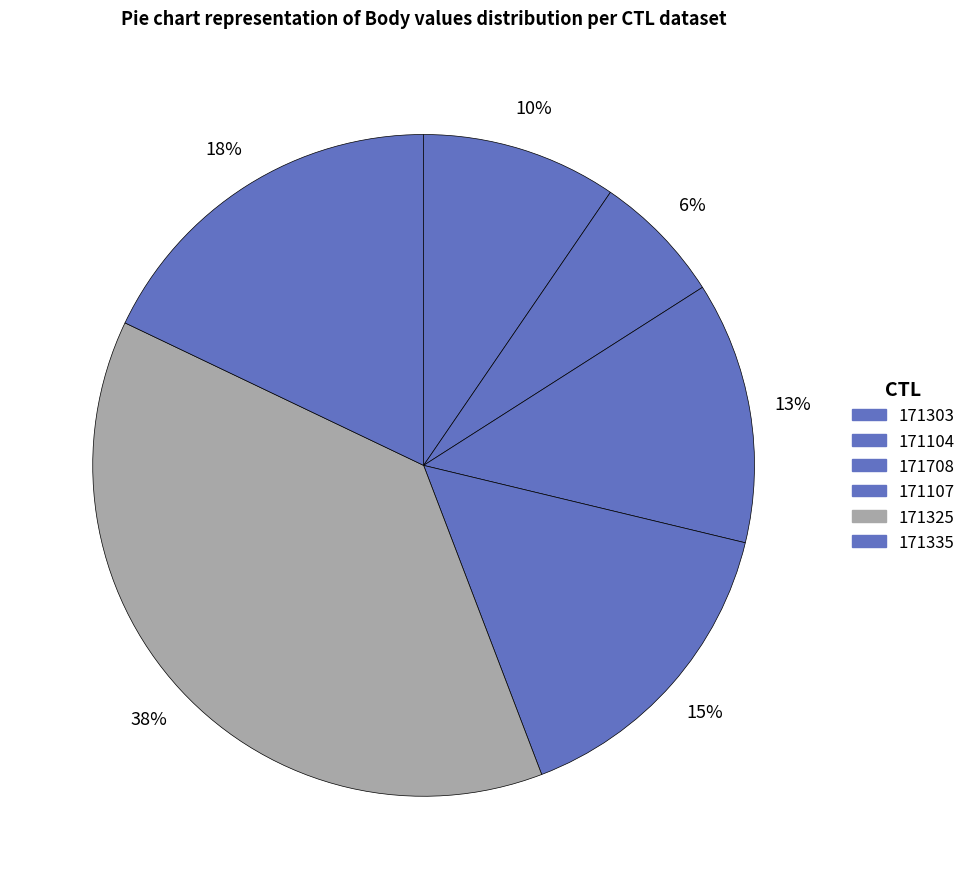

Is the sum of 171104 and 171325 greater than half?

No